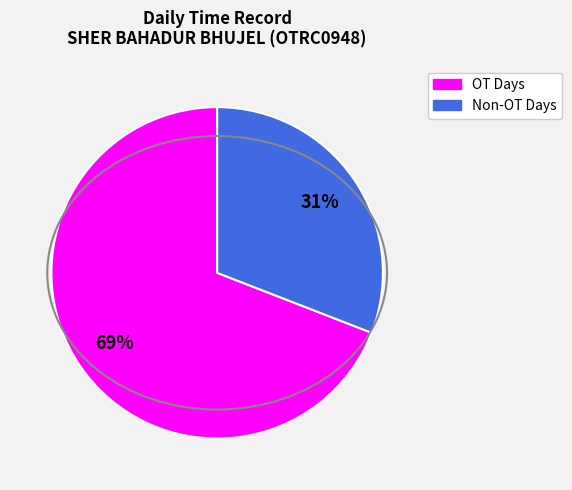

To the nearest percent, what is the difference between the largest and smallest slice percentages?

38%